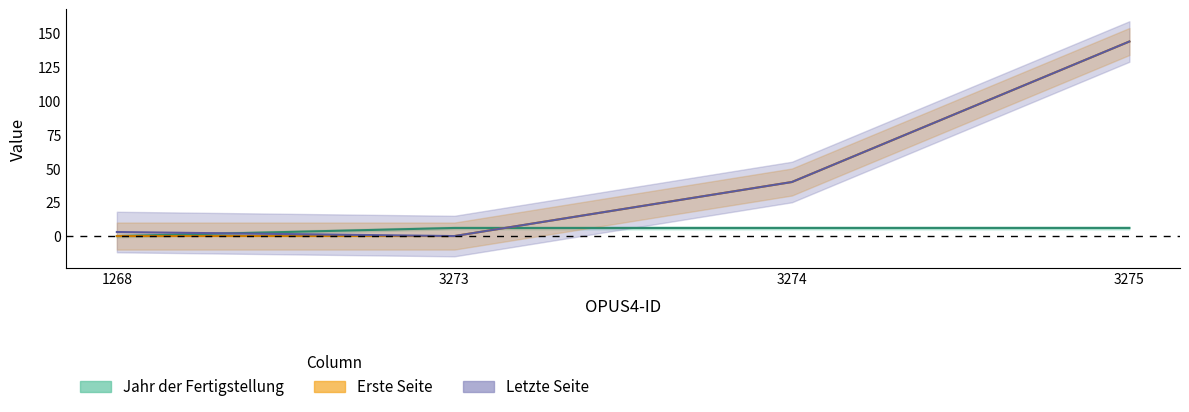

Between 3273 and 3274, which series saw the biggest shift?

Erste Seite